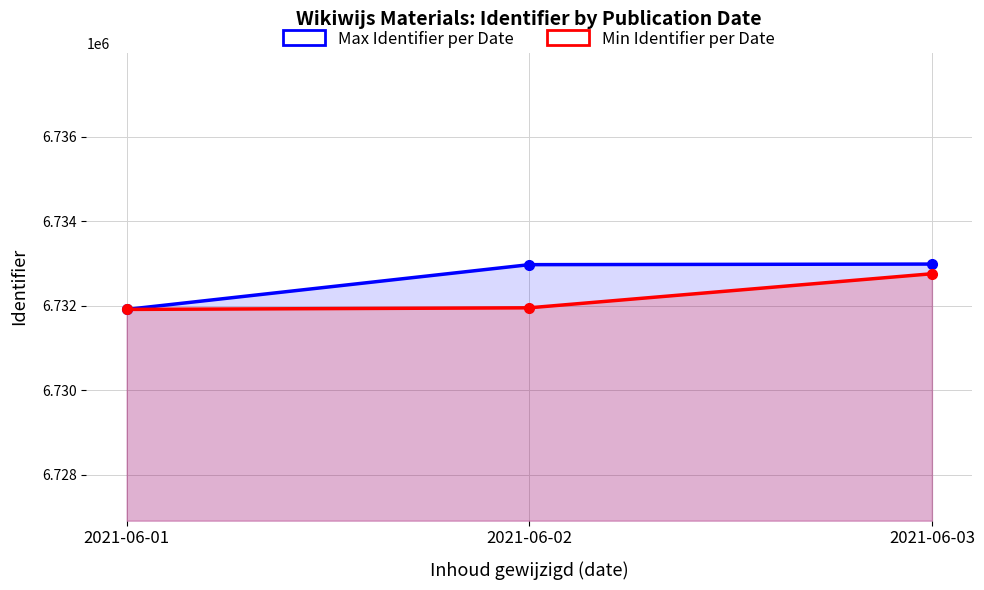

At which category does the chart reach its minimum across all series?

2021-06-01